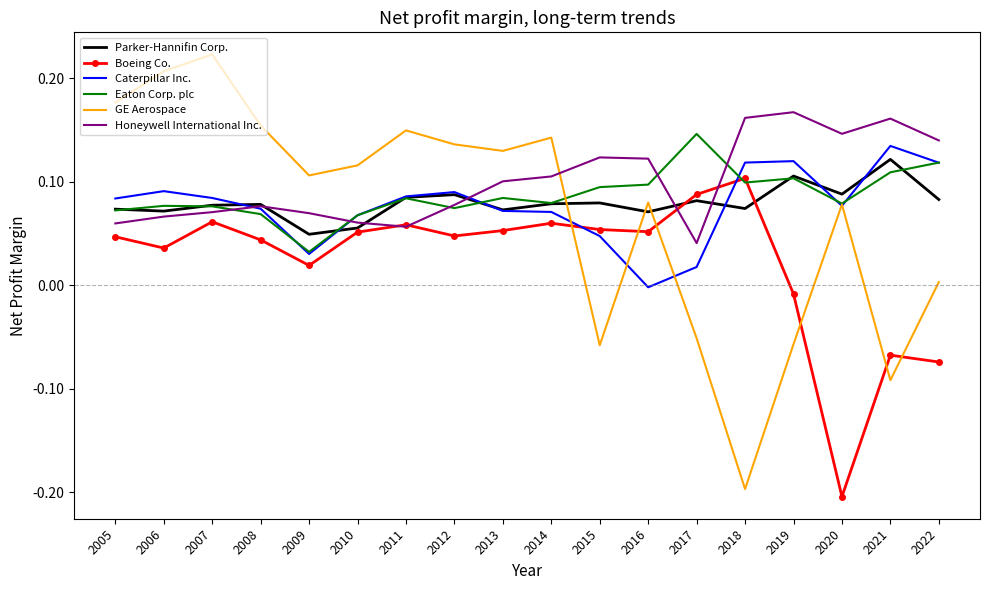

What are all the series names shown in the legend?

Parker-Hannifin Corp., Boeing Co., Caterpillar Inc., Eaton Corp. plc, GE Aerospace, Honeywell International Inc.